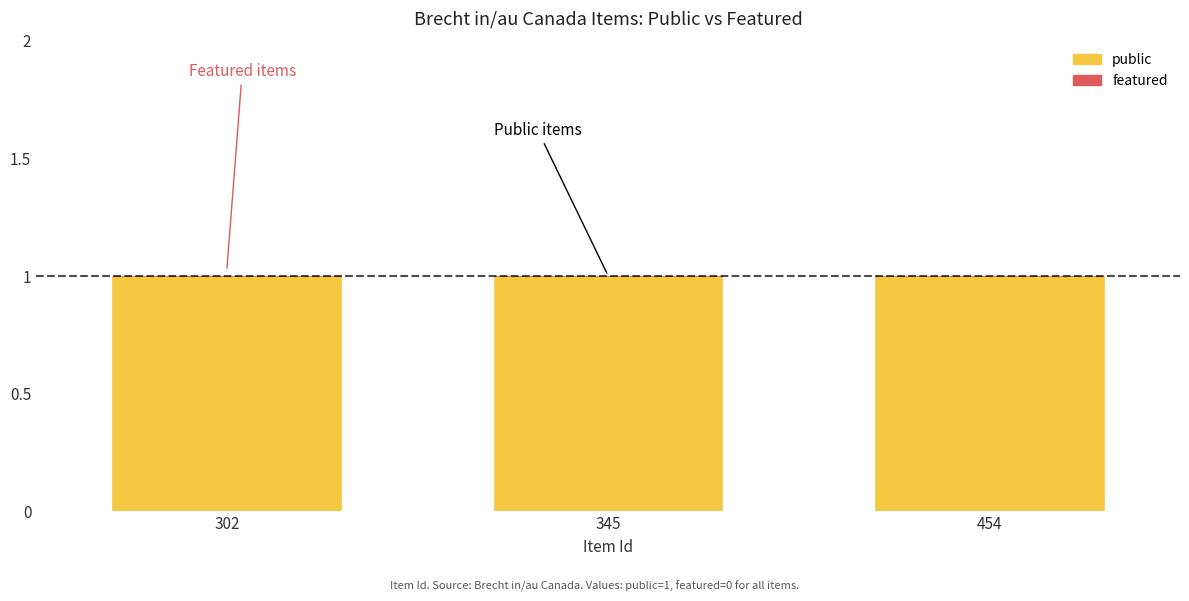

Between 302 and 454, which series saw the biggest shift?

public